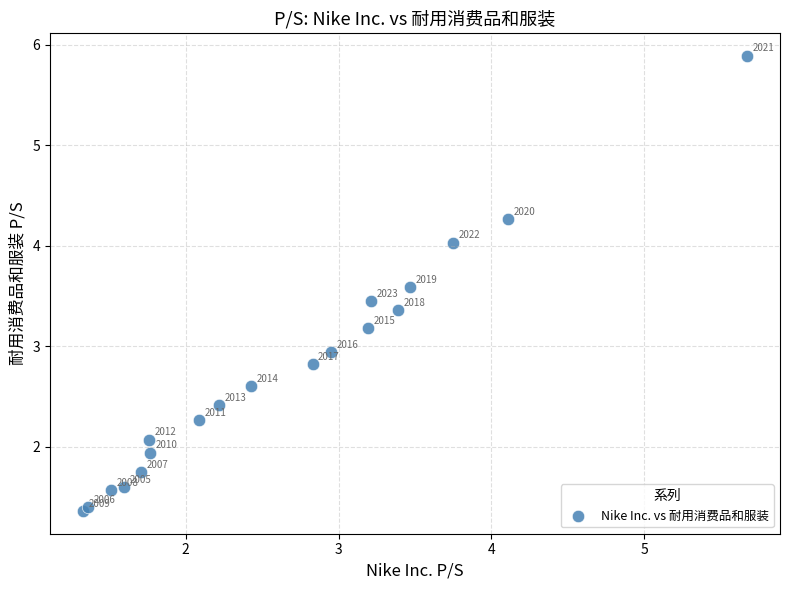

What Y value in the scatter plot is closest to 3?

2.9